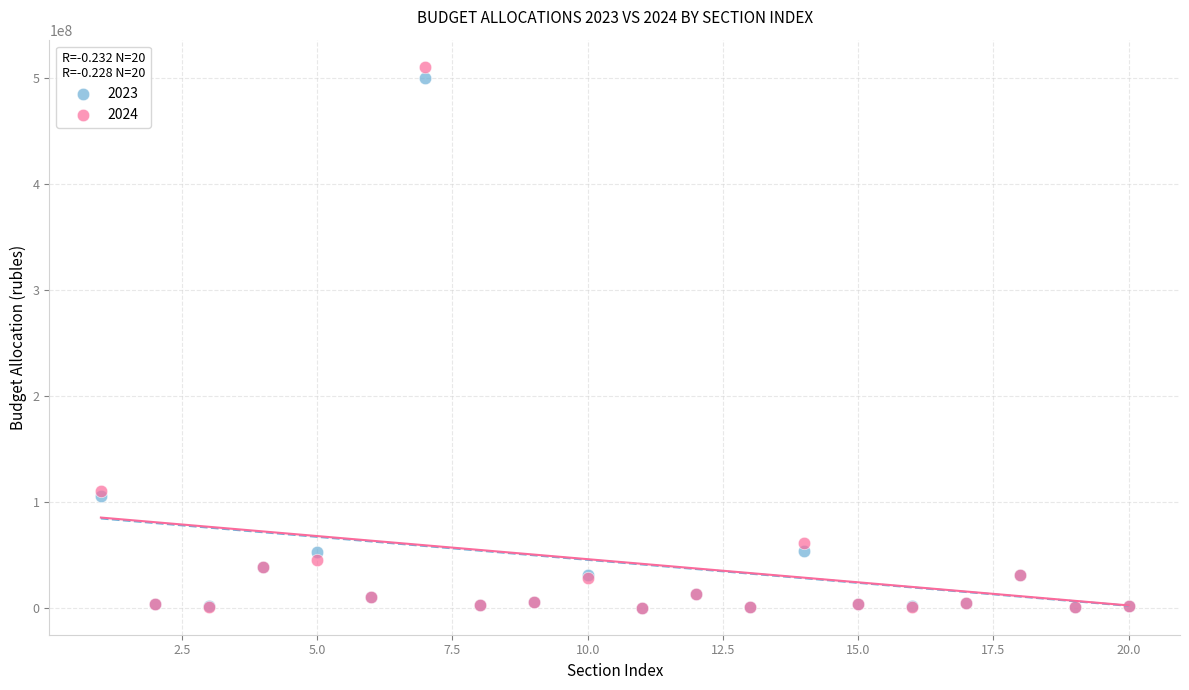

What are all the series names shown in the legend?

2023, 2024